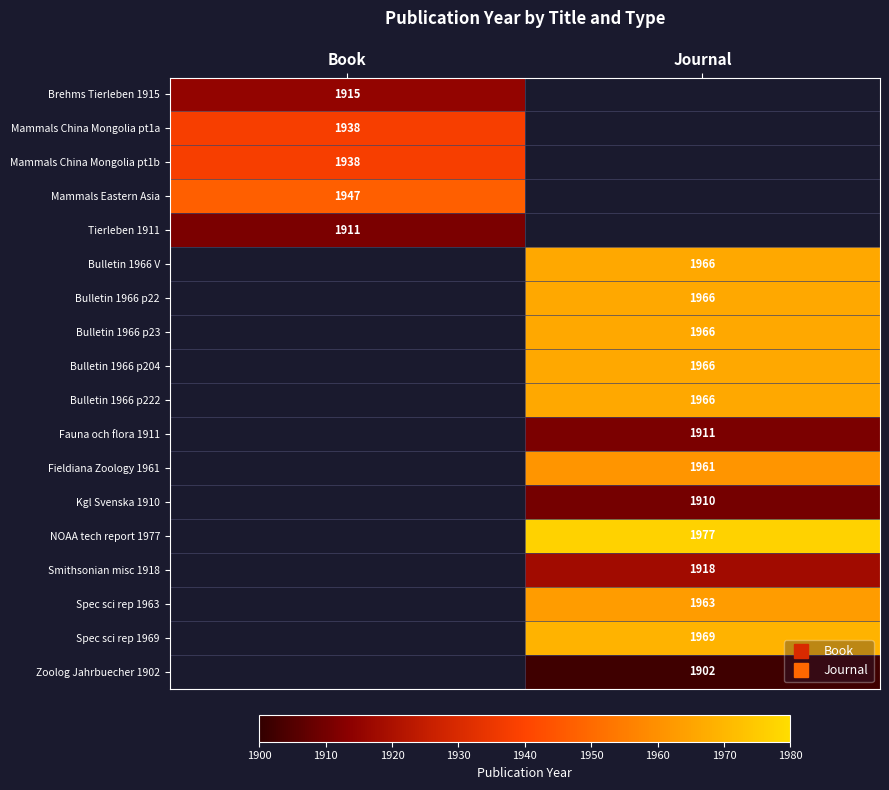

How many values in Smithsonian misc 1918 are above zero?

1